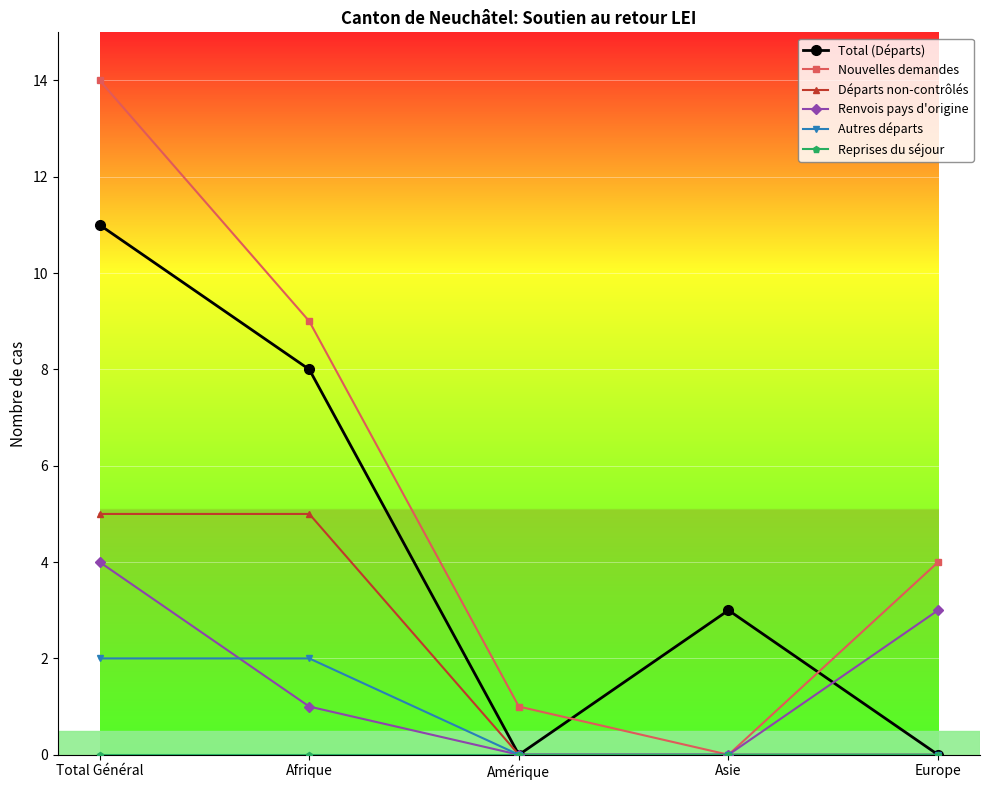

What is the maximum value shown in the chart?

14